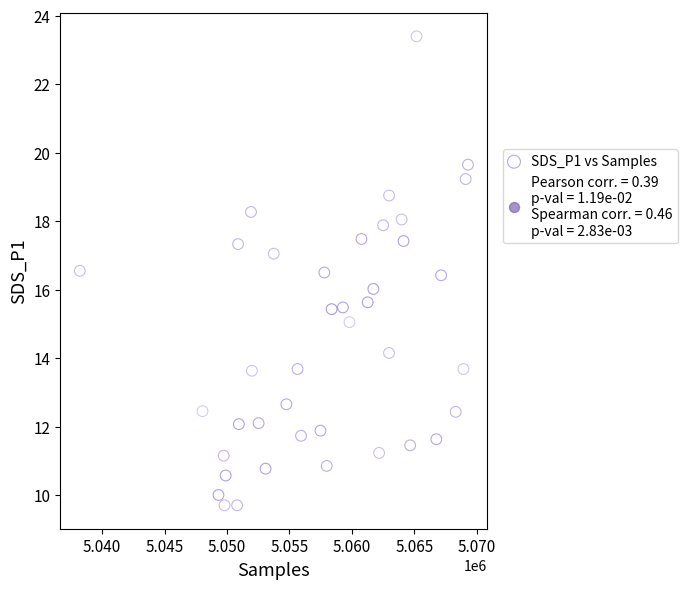

What is the range of Y values (max minus min)?

13.7